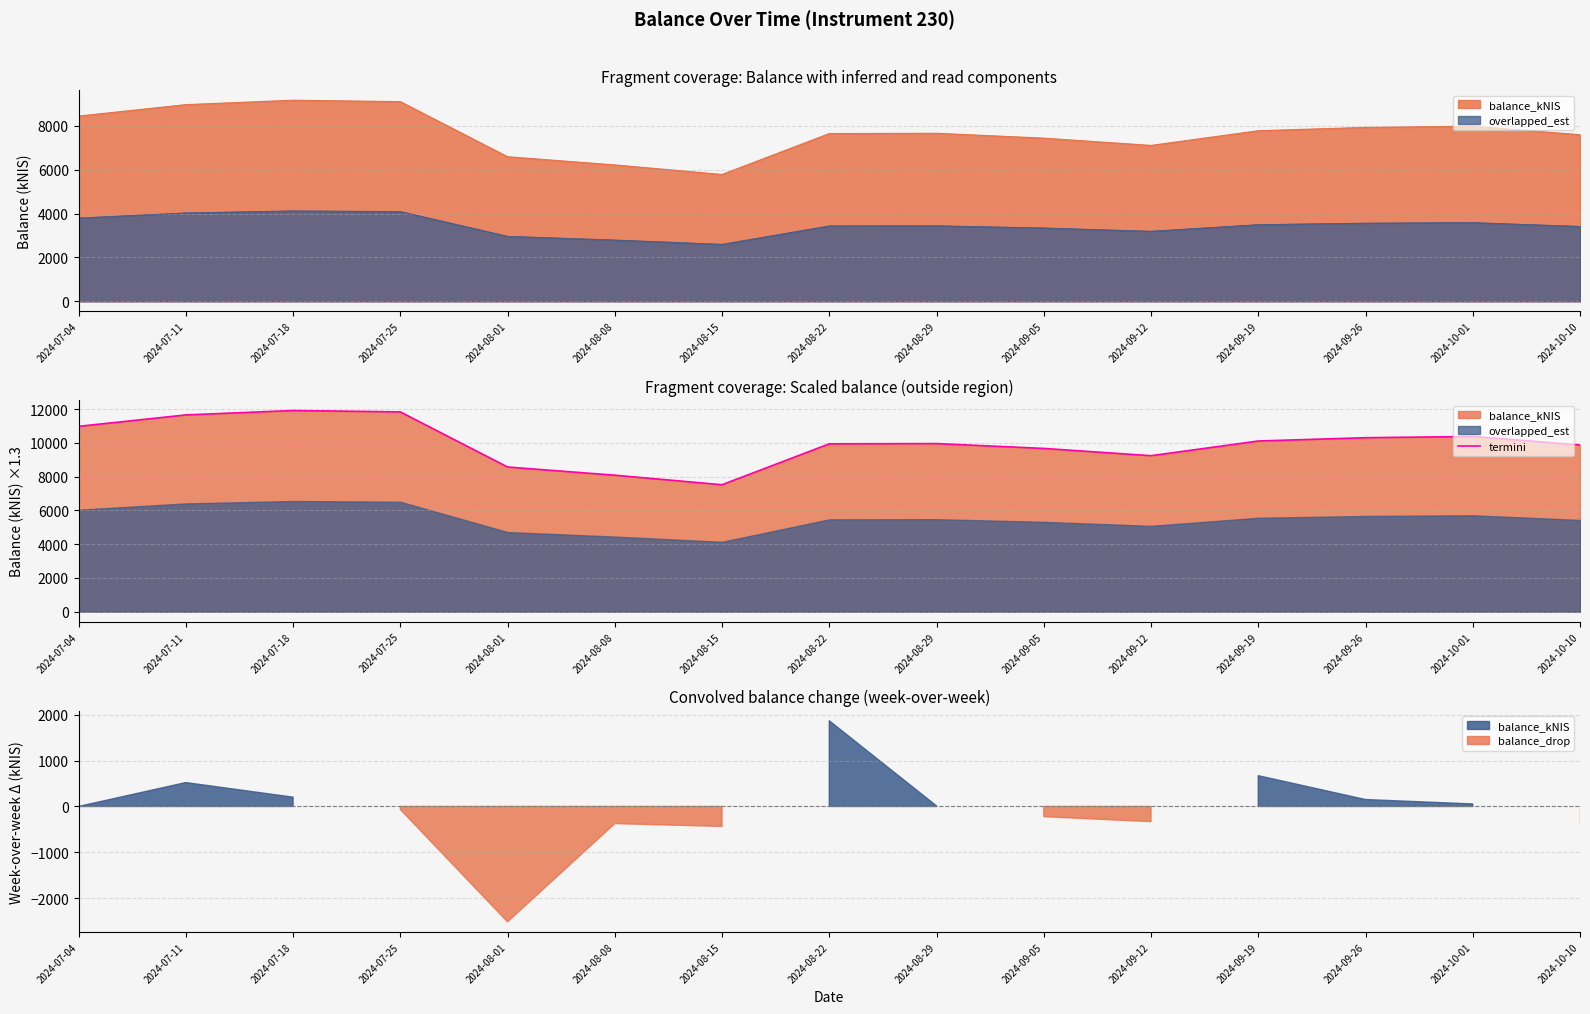

What is the sum of all values?

150145.0